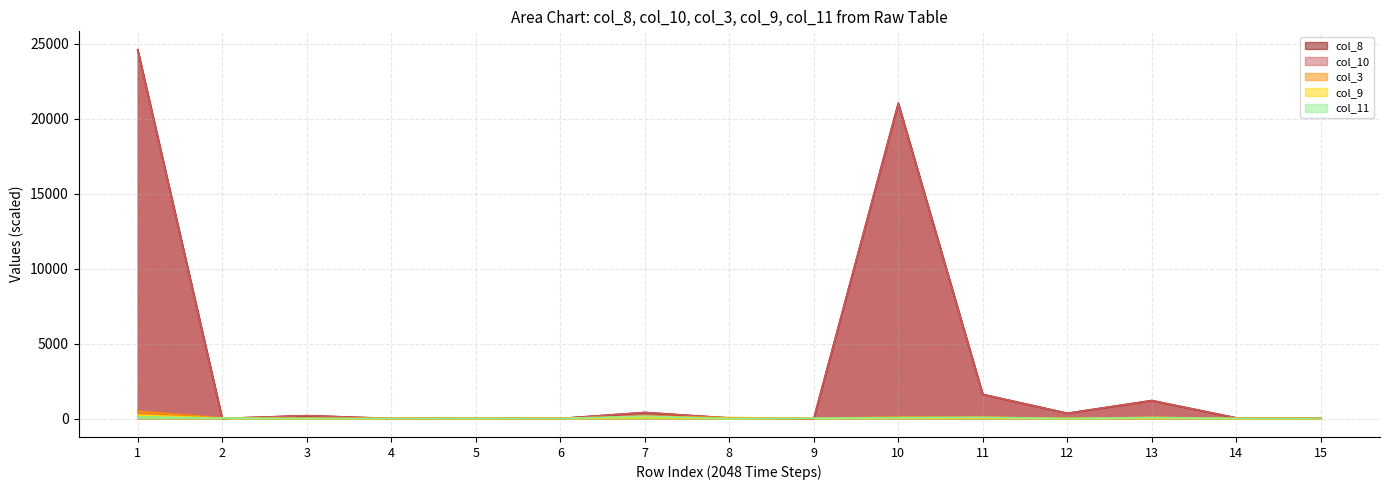

List the labels in order of col_10 value, smallest first.

4, 6, 9, 2, 15, 5, 8, 14, 3, 12, 7, 13, 11, 10, 1